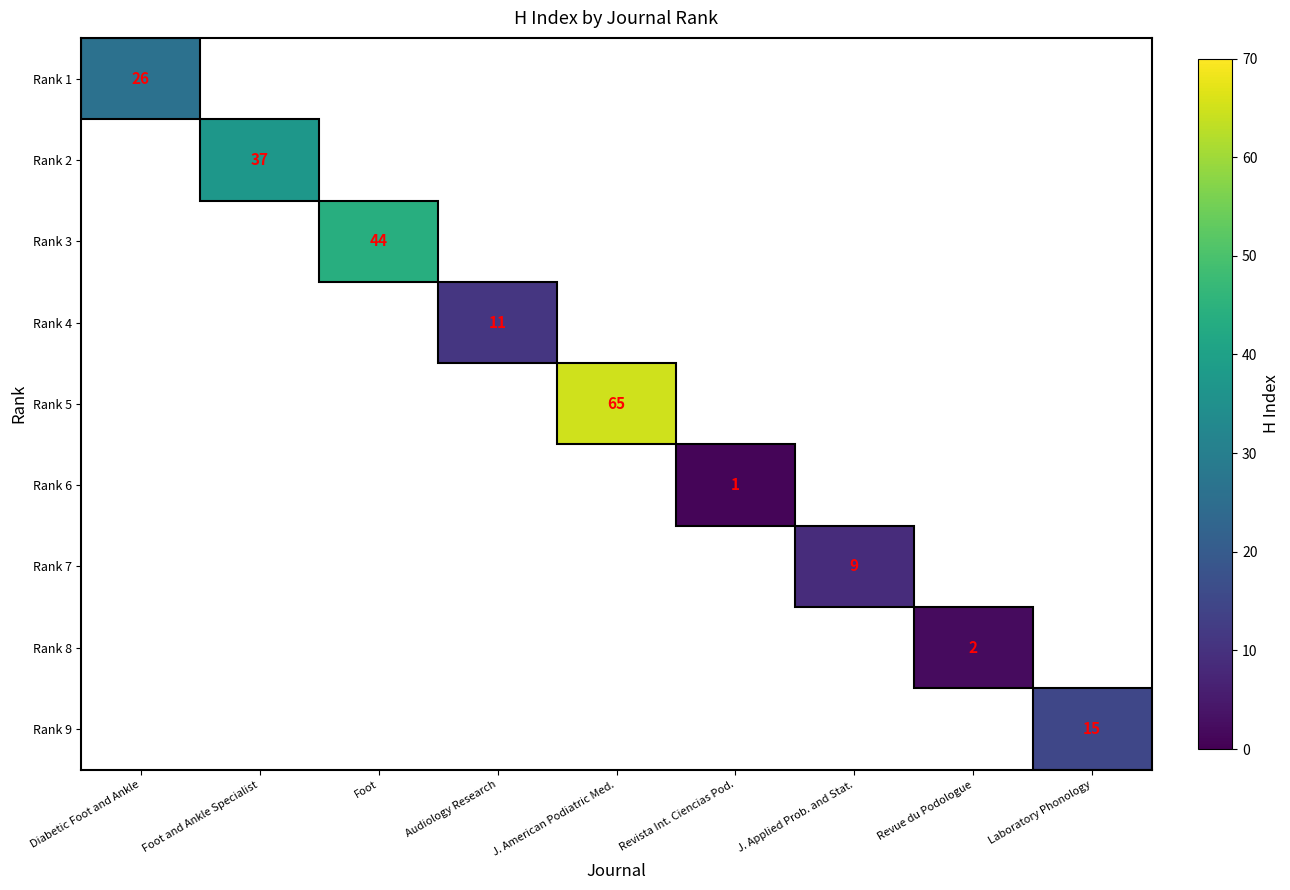

Is it true that Rank 2 equals 37 at Foot and Ankle Specialist?

True